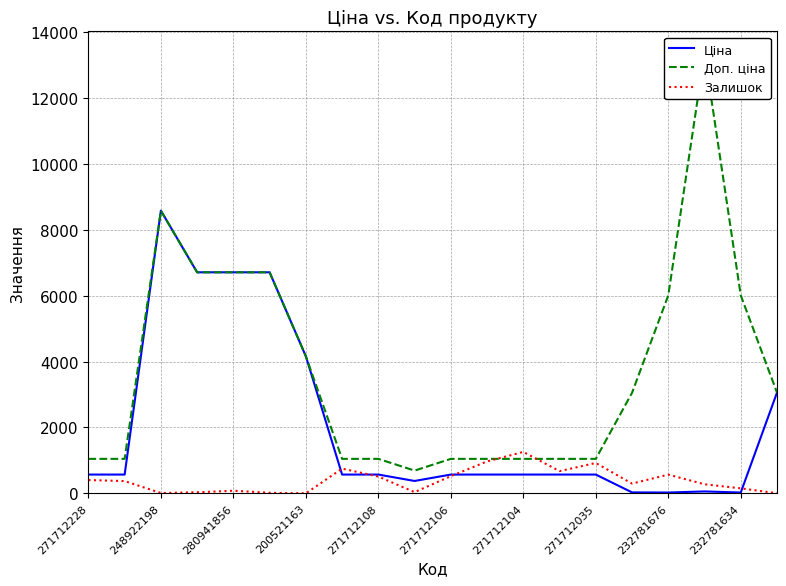

Is it true that Доп. ціна equals 4166.8 at 19?

False